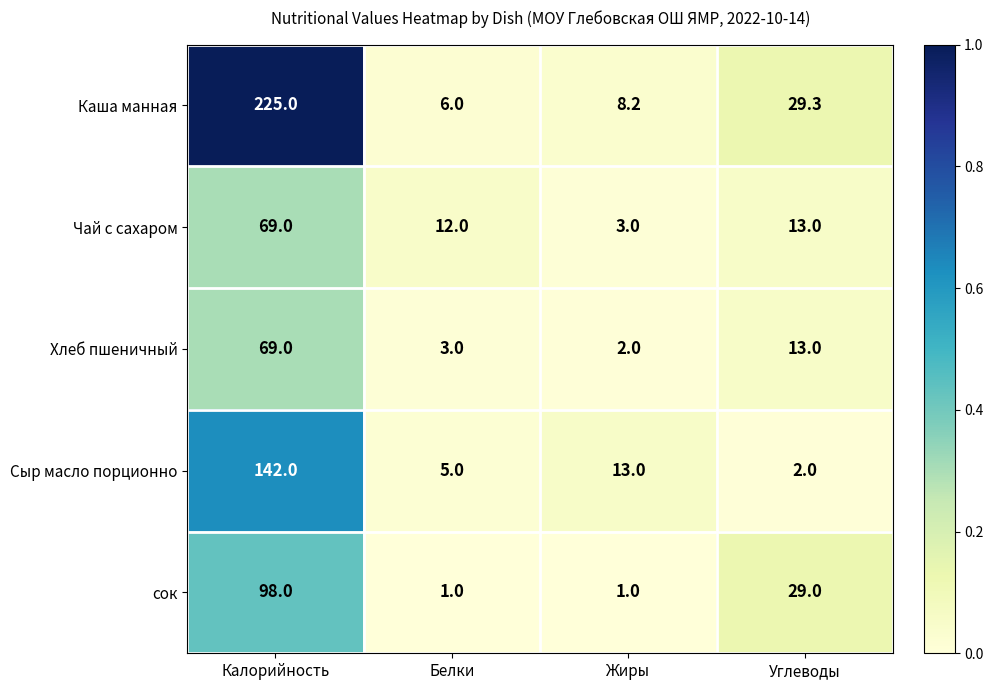

What is the total value across all series at Белки?

27.0